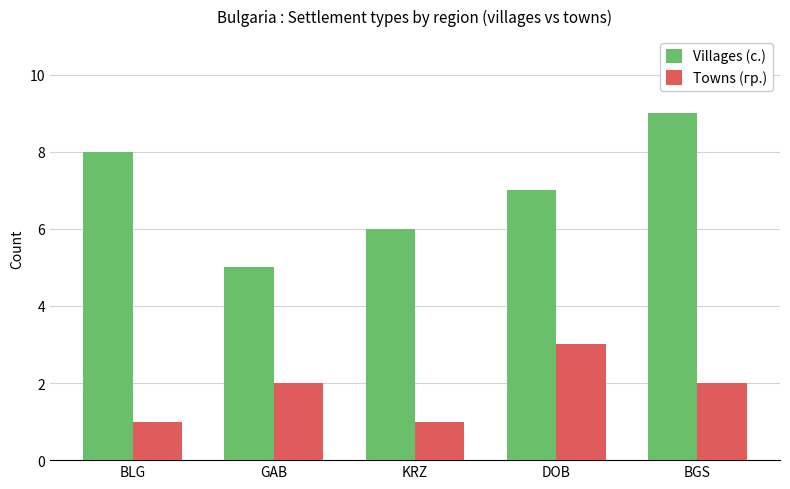

Which series has the largest range (max minus min)?

Villages (с.)